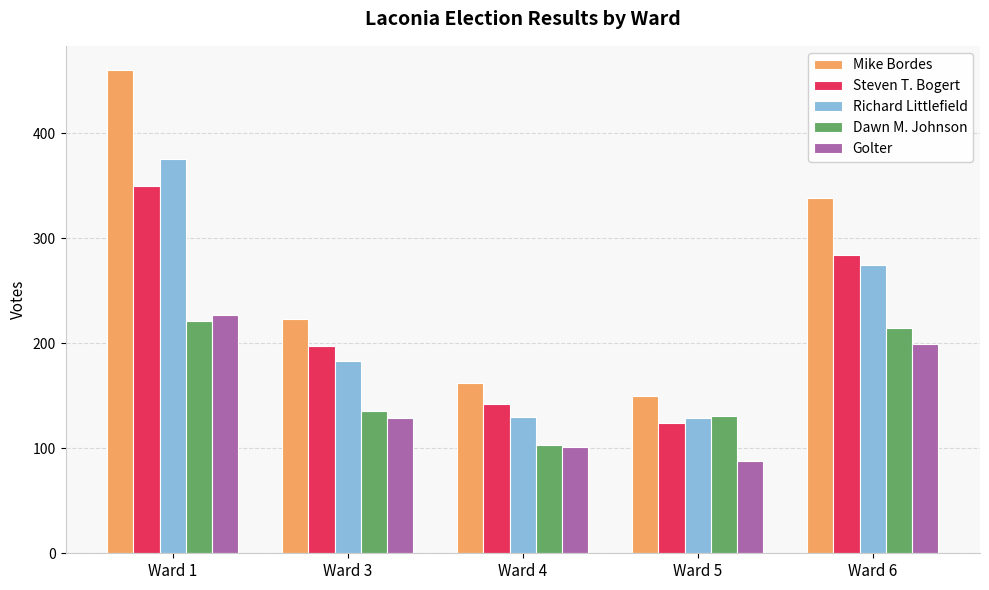

At how many categories does at least one series exceed 327?

2